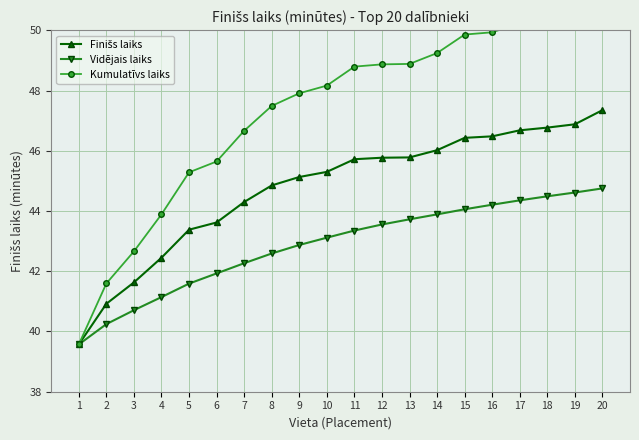

True or false: Kumulatīvs laiks and Vidējais laiks intersect in this chart.

False